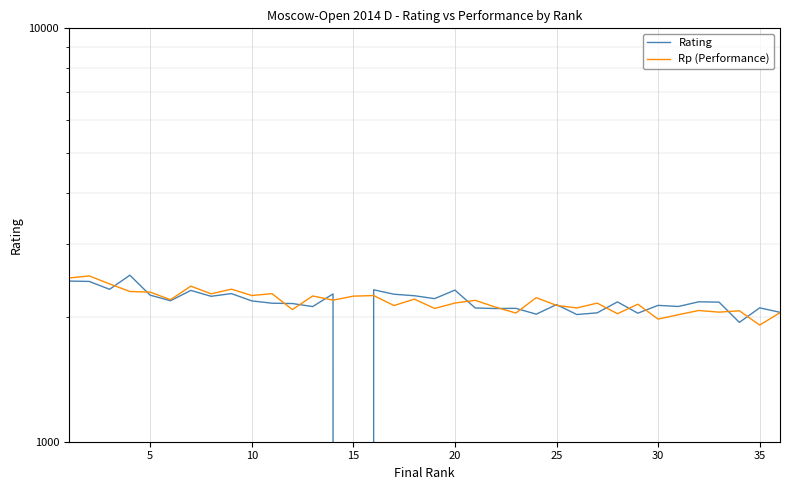

Which category has the lowest value in the Rating series?

15